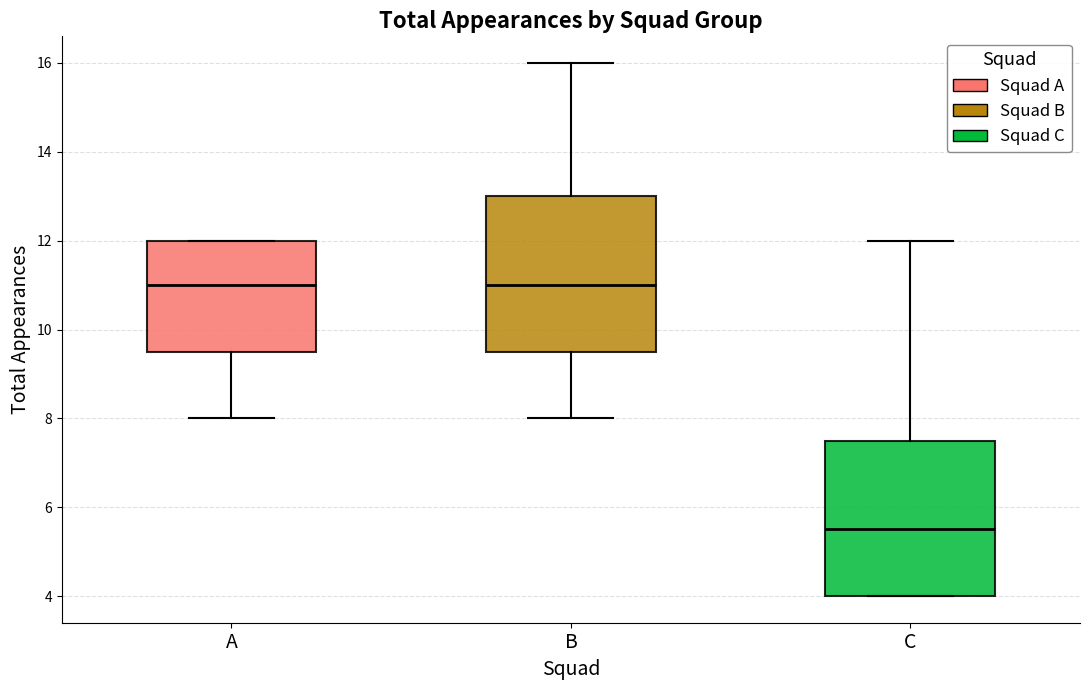

Reading left to right, transcribe this box plot: for each box, give where its median line is, the range the box spans, and where its two whiskers end, as read against the y-axis. The values are not printed on the chart, so give them approximately, as read against the axis.

A: median 11.0, box 9.6 to 12.0, whiskers 8.0 to 12.0
B: median 11.0, box 9.6 to 13.0, whiskers 8.0 to 16.0
C: median 5.6, box 4.0 to 7.6, whiskers 4.0 to 12.0